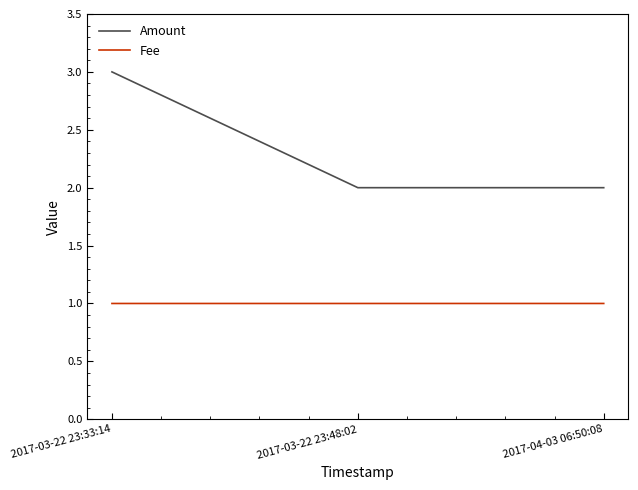

What position from the left is 2017-03-22 23:33:14?

1